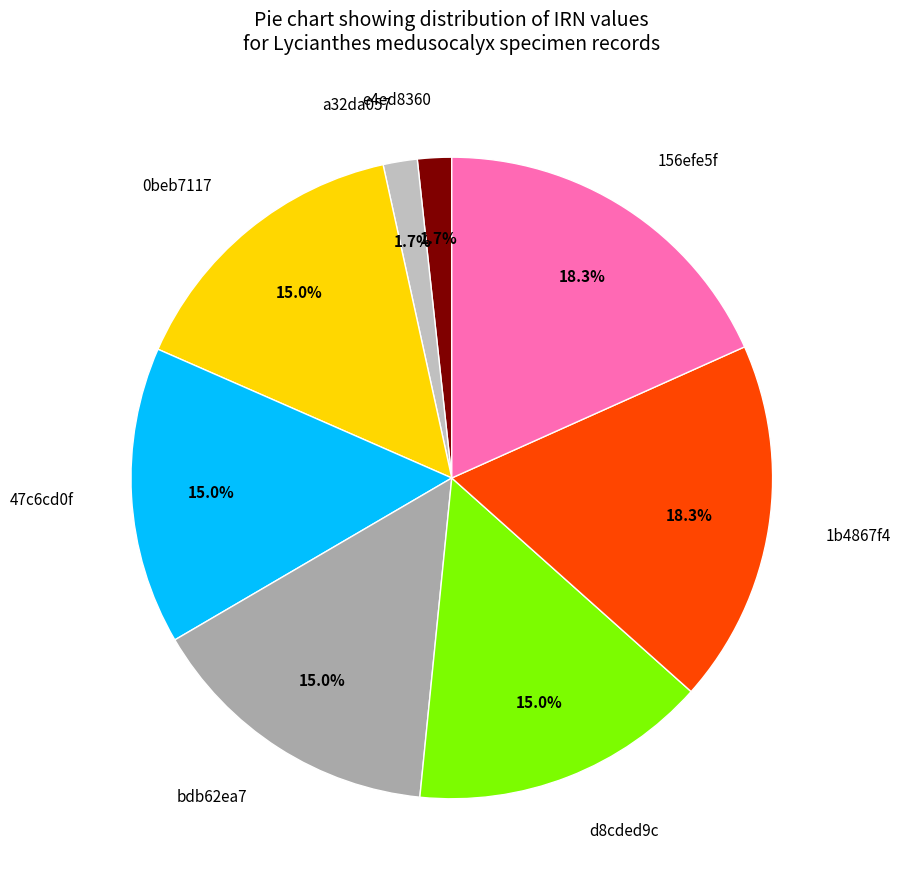

What percentage do 1b4867f4 and d8cded9c together represent?

33.3%